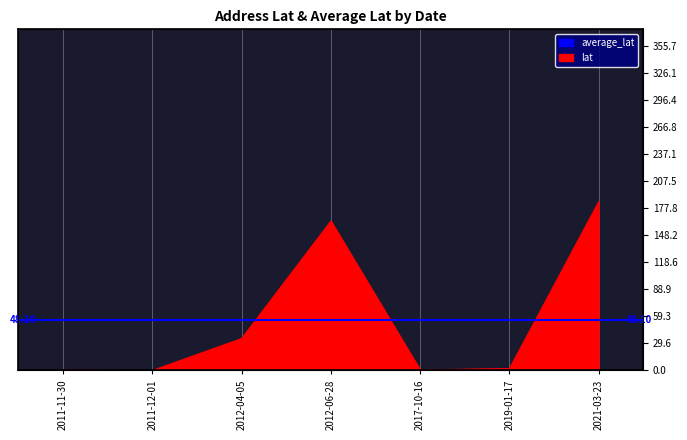

Which has a higher value, 2021-03-23 or 2012-04-05?

2021-03-23